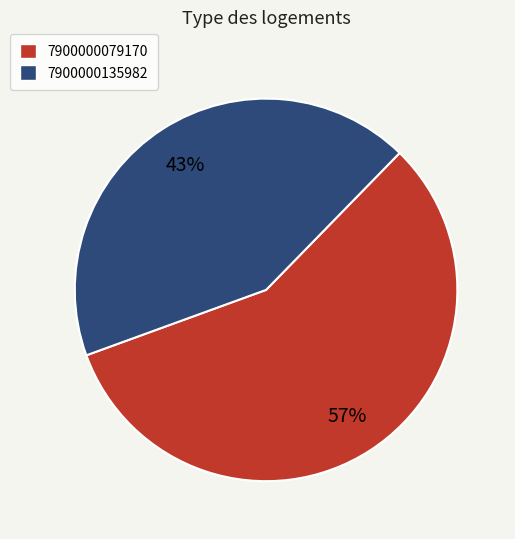

Combined, do 7900000135982 and 7900000079170 account for over 50%?

Yes